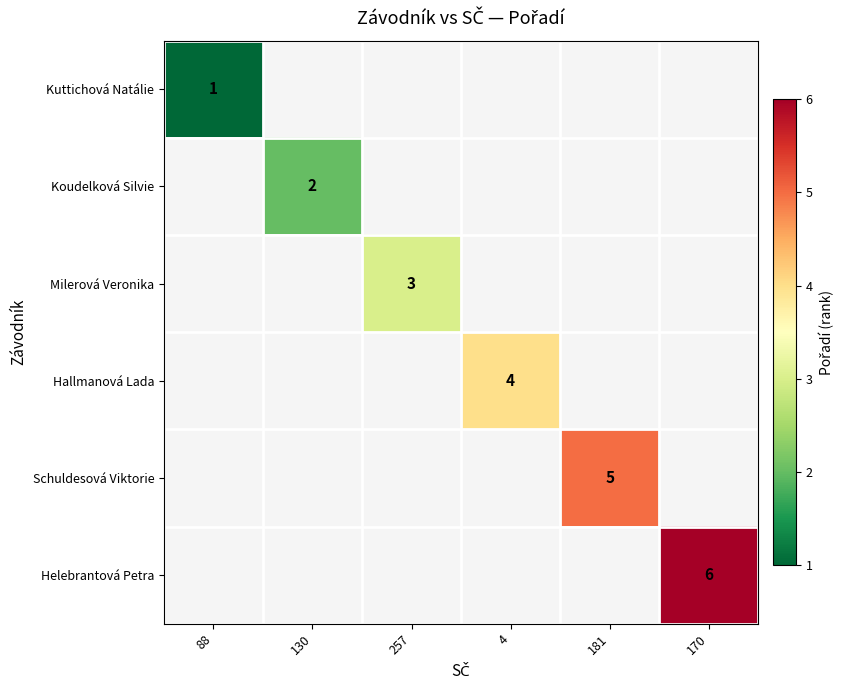

Count the number of categories in the chart.

6